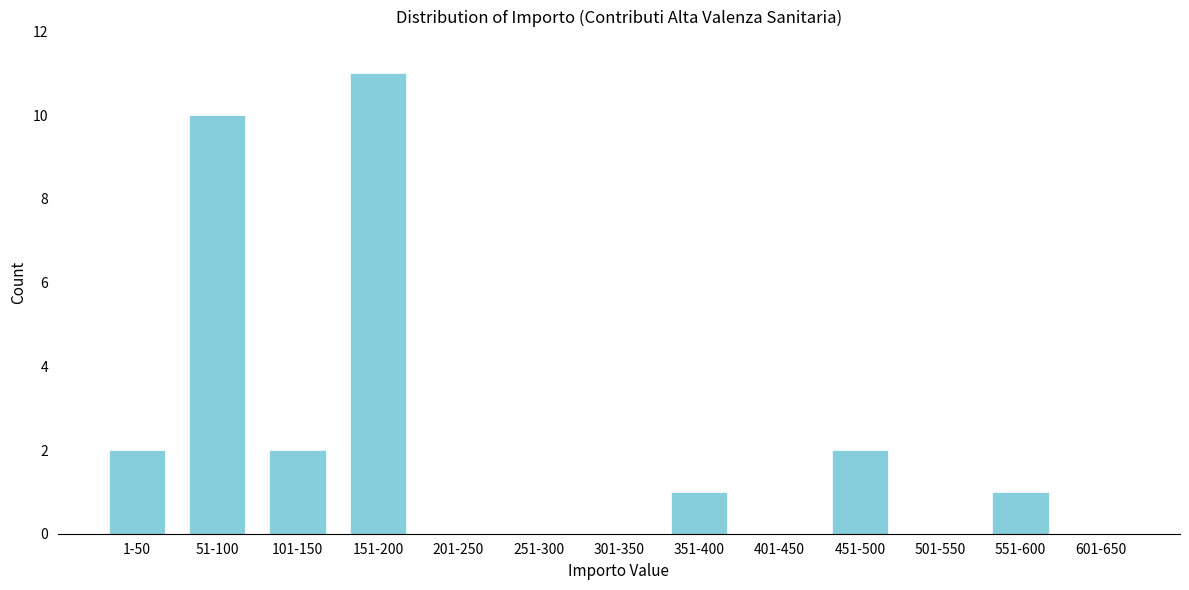

Reading left to right, what are all the values shown in this chart?

1-50=2	51-100=10	101-150=2	151-200=11	201-250=0	251-300=0	301-350=0	351-400=1	401-450=0	451-500=2	501-550=0	551-600=1	601-650=0